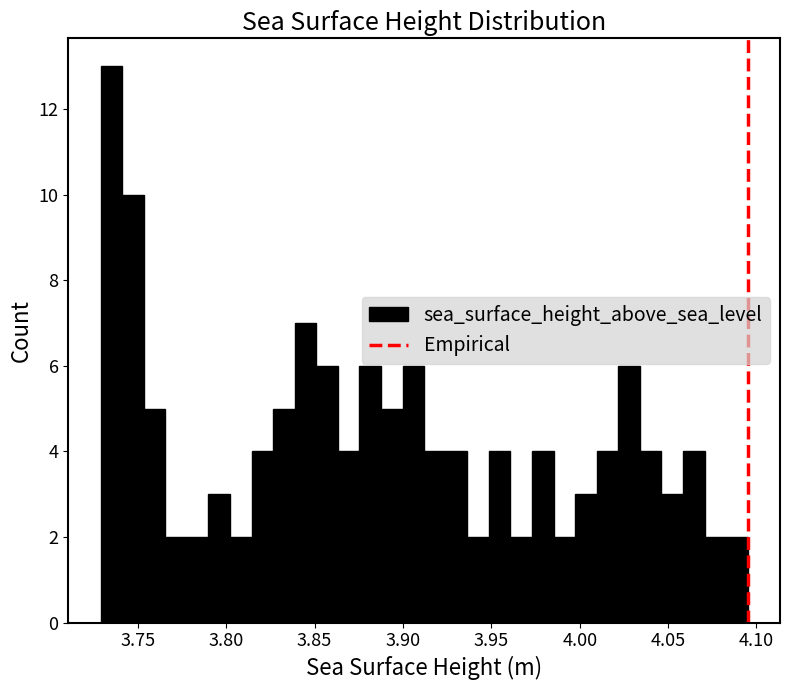

Around what value on the x-axis is the tallest bar? Give the approximate position of its centre, as read against the axis.

3.735